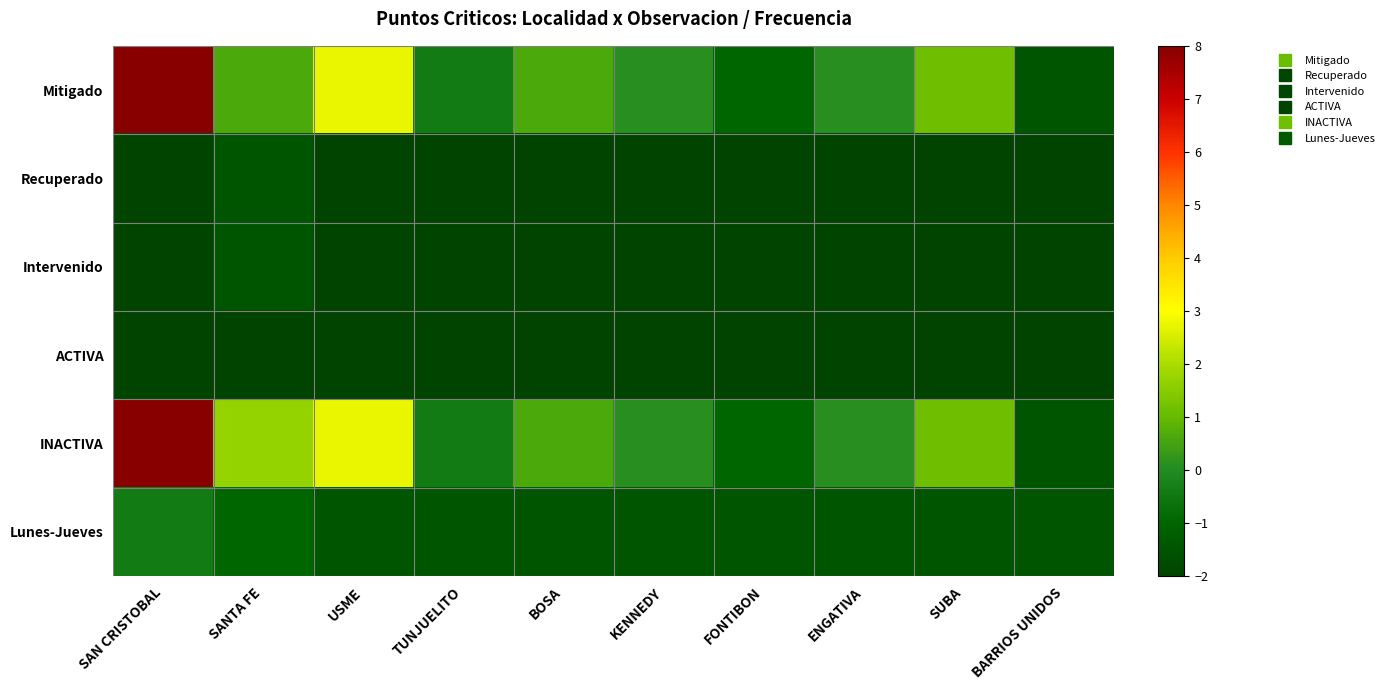

Reading left to right, what are all the values shown in this chart?

Mitigado: SAN CRISTOBAL=8.0	SANTA FE=0.6	USME=2.7	TUNJUELITO=-0.4	BOSA=0.6	KENNEDY=0.1	FONTIBON=-0.9	ENGATIVA=0.1	SUBA=1.2	BARRIOS UNIDOS=-1.5
Recuperado: SAN CRISTOBAL=-2.0	SANTA FE=-1.5	USME=-2.0	TUNJUELITO=-2.0	BOSA=-2.0	KENNEDY=-2.0	FONTIBON=-2.0	ENGATIVA=-2.0	SUBA=-2.0	BARRIOS UNIDOS=-2.0
Intervenido: SAN CRISTOBAL=-2.0	SANTA FE=-1.5	USME=-2.0	TUNJUELITO=-2.0	BOSA=-2.0	KENNEDY=-2.0	FONTIBON=-2.0	ENGATIVA=-2.0	SUBA=-2.0	BARRIOS UNIDOS=-2.0
ACTIVA: SAN CRISTOBAL=-2.0	SANTA FE=-2.0	USME=-2.0	TUNJUELITO=-2.0	BOSA=-2.0	KENNEDY=-2.0	FONTIBON=-2.0	ENGATIVA=-2.0	SUBA=-2.0	BARRIOS UNIDOS=-2.0
INACTIVA: SAN CRISTOBAL=8.0	SANTA FE=1.7	USME=2.7	TUNJUELITO=-0.4	BOSA=0.6	KENNEDY=0.1	FONTIBON=-0.9	ENGATIVA=0.1	SUBA=1.2	BARRIOS UNIDOS=-1.5
Lunes-Jueves: SAN CRISTOBAL=-0.4	SANTA FE=-0.9	USME=-1.5	TUNJUELITO=-1.5	BOSA=-1.5	KENNEDY=-1.5	FONTIBON=-1.5	ENGATIVA=-1.5	SUBA=-1.5	BARRIOS UNIDOS=-1.5